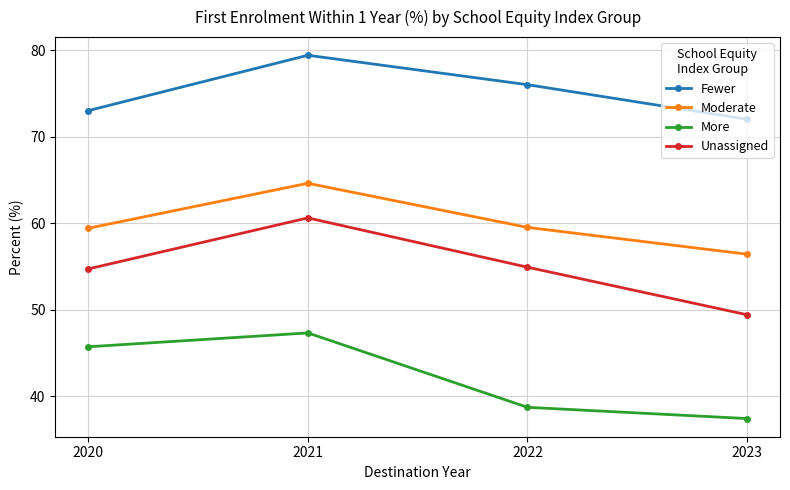

At 2023, list the series in order from largest to smallest.

Fewer, Moderate, Unassigned, More